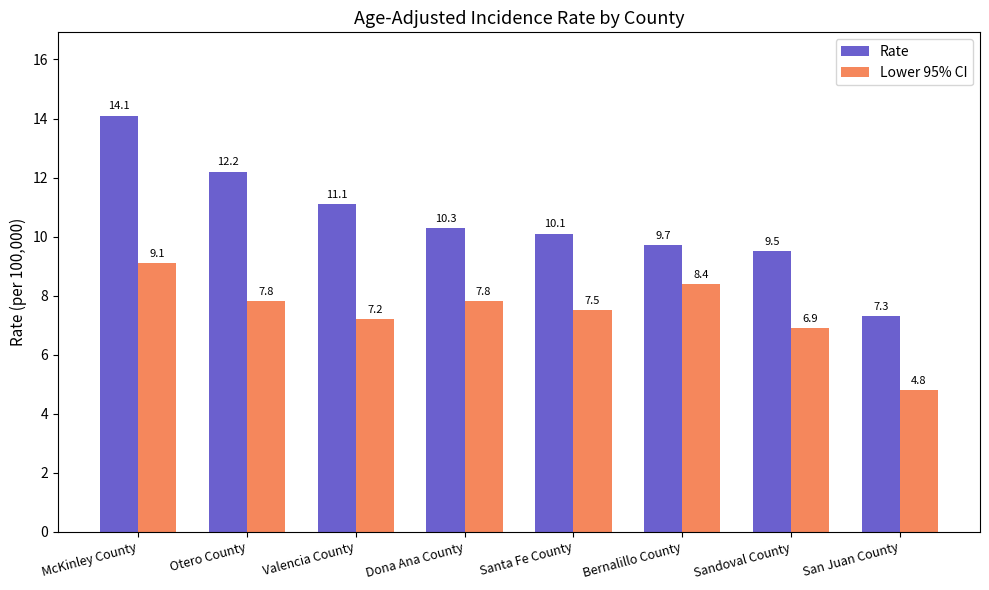

Does the chart contain stacked bars?

No